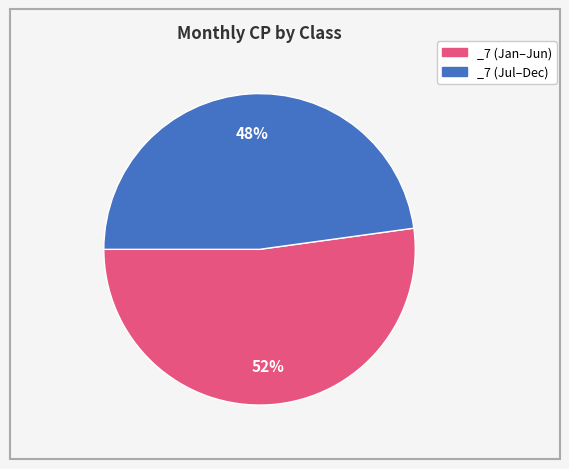

Count the number of slices in the pie.

2